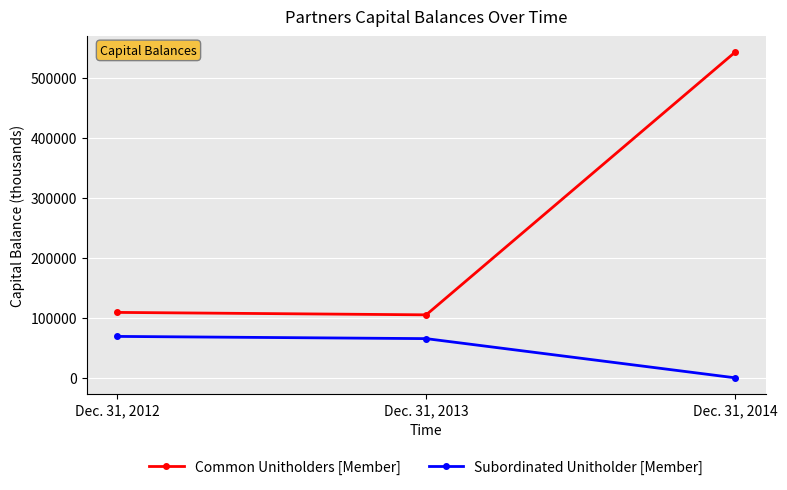

Rank the series by their maximum value, from lowest to highest.

Subordinated Unitholder [Member], Common Unitholders [Member]